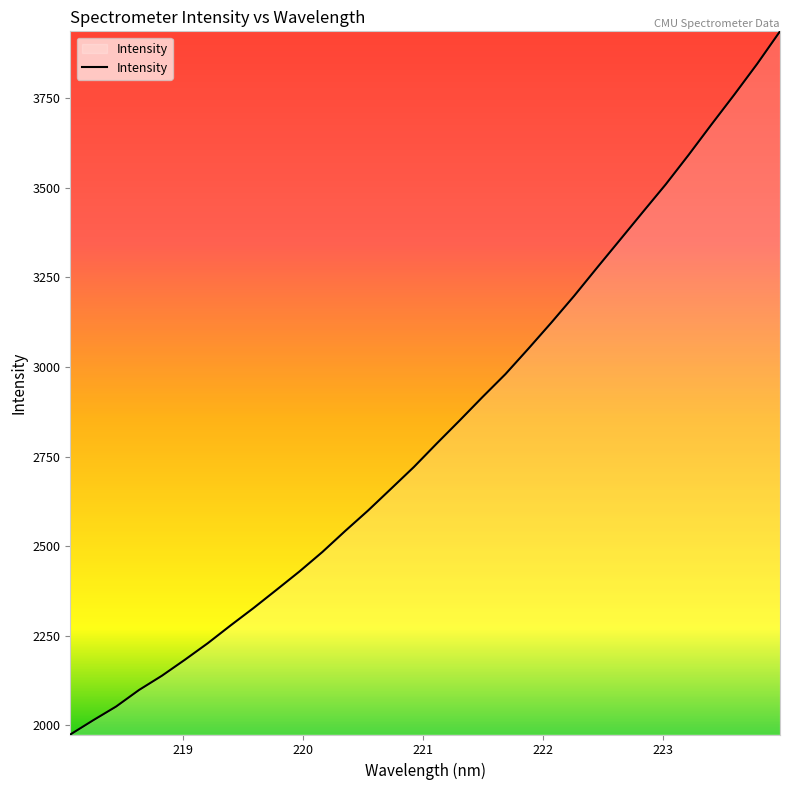

What is the difference between the maximum and minimum values?

1963.2